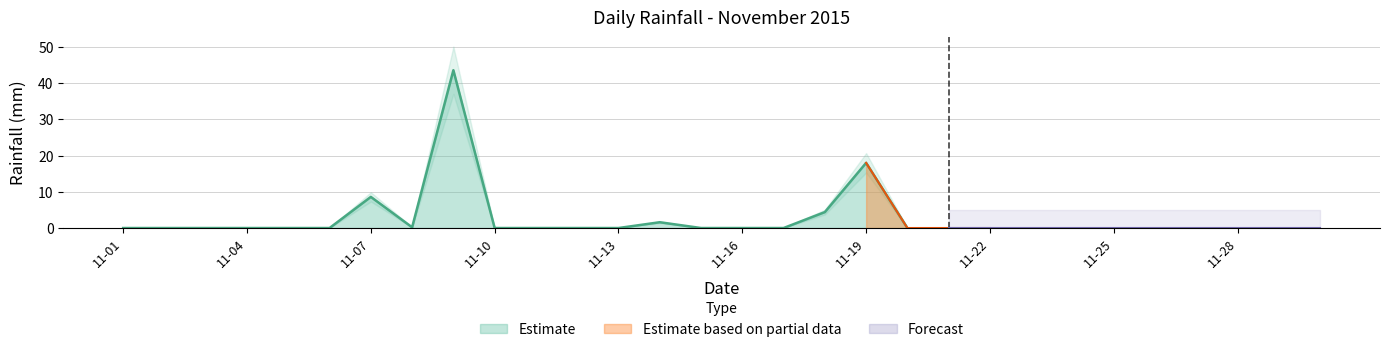

Does the chart display data point markers on the line(s)?

No